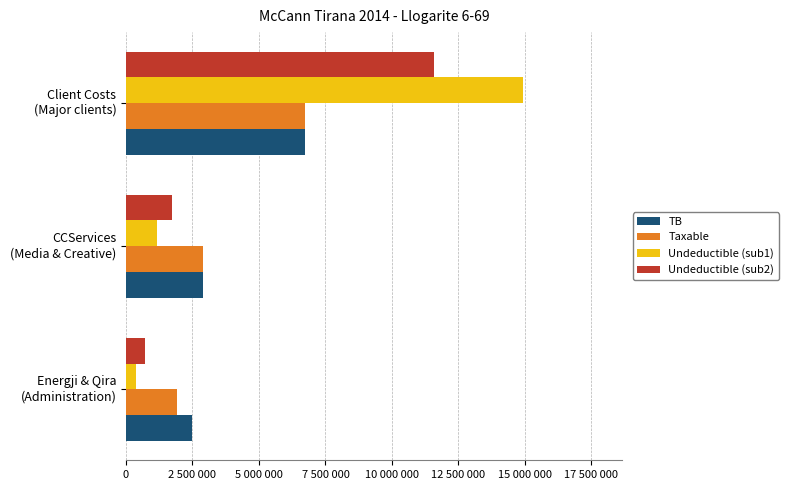

Which series has the widest spread of values?

Undeductible (sub1)